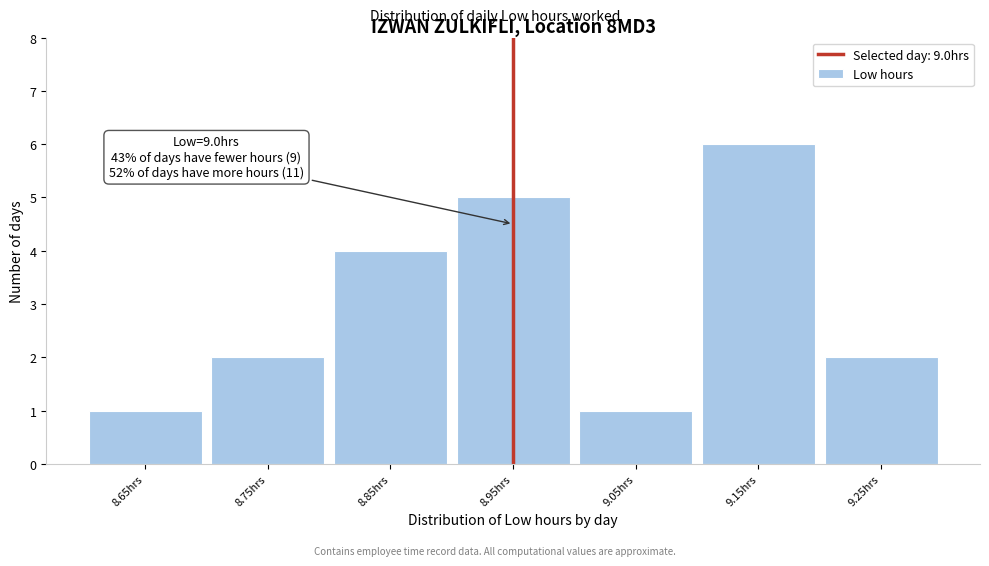

Reading left to right, transcribe all the data shown in this chart.

1	2	4	5	1	6	2